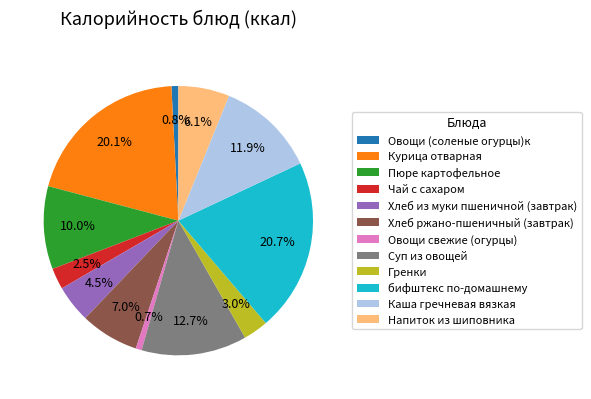

To the nearest percent, what percentage of the pie is бифштекс по-домашнему?

21%